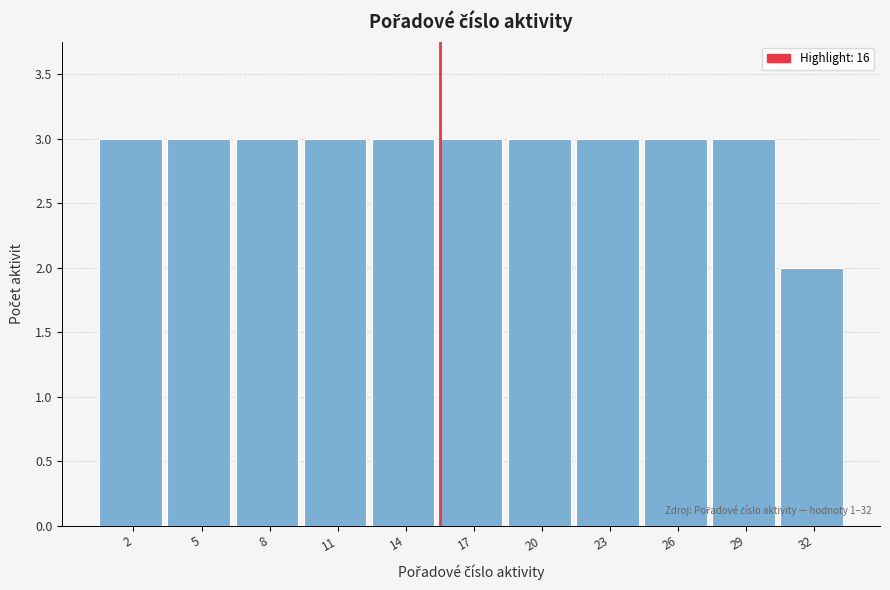

Reading left to right, what are all the values shown in this chart?

3	3	3	3	3	3	3	3	3	3	2